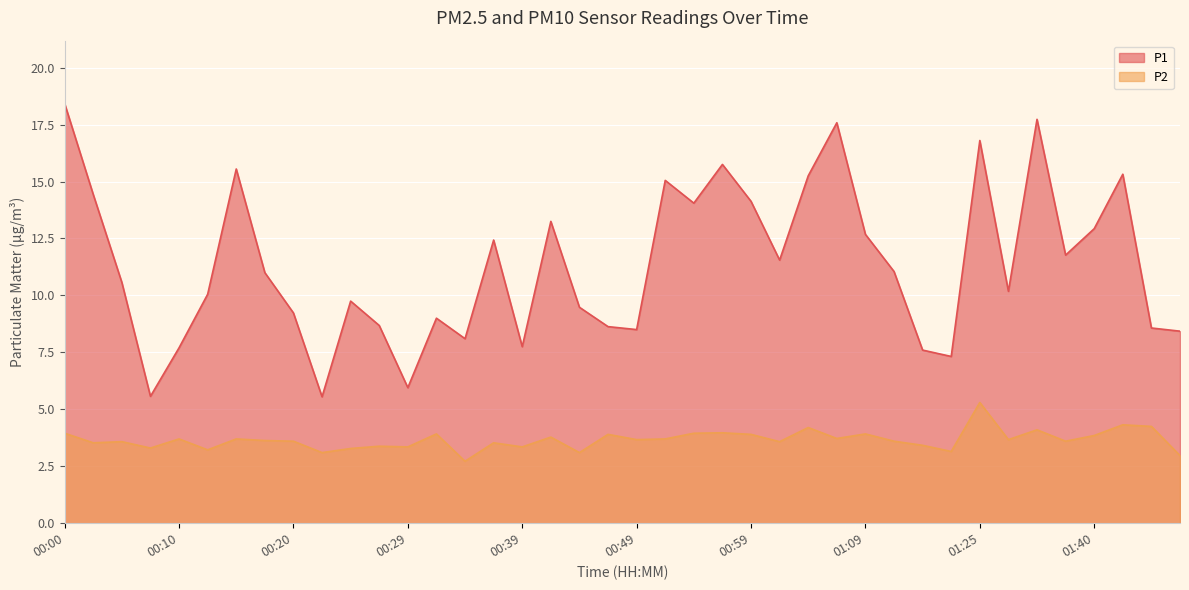

Which category has the lowest value in the P1 series?

00:22